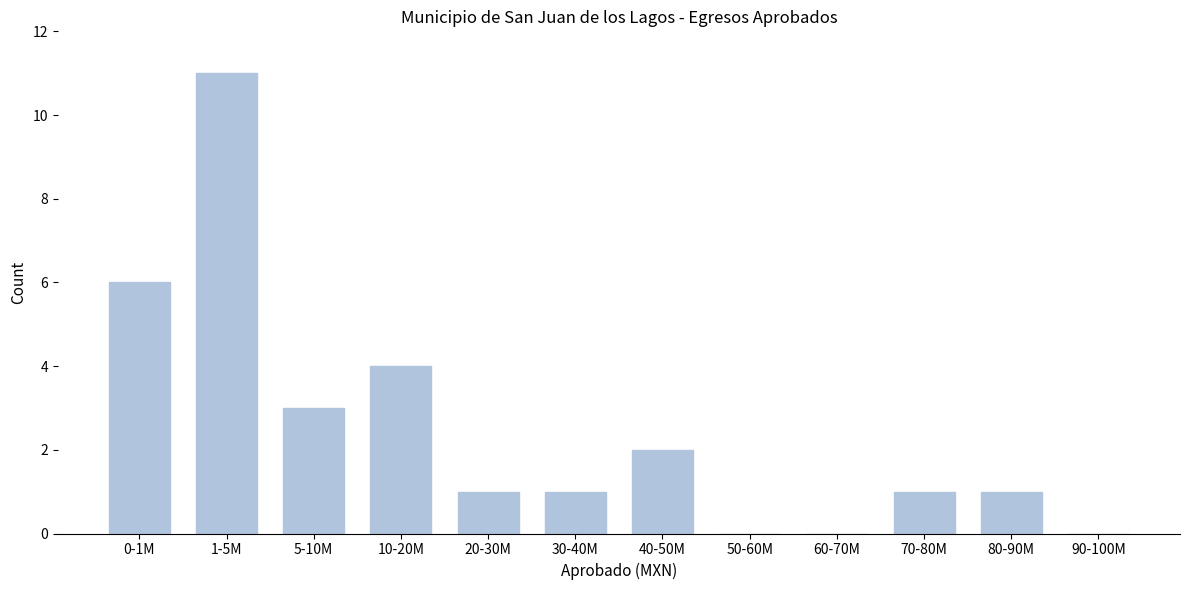

Reading left to right, extract all data points from this chart.

0-1M=6	1-5M=11	5-10M=3	10-20M=4	20-30M=1	30-40M=1	40-50M=2	50-60M=0	60-70M=0	70-80M=1	80-90M=1	90-100M=0